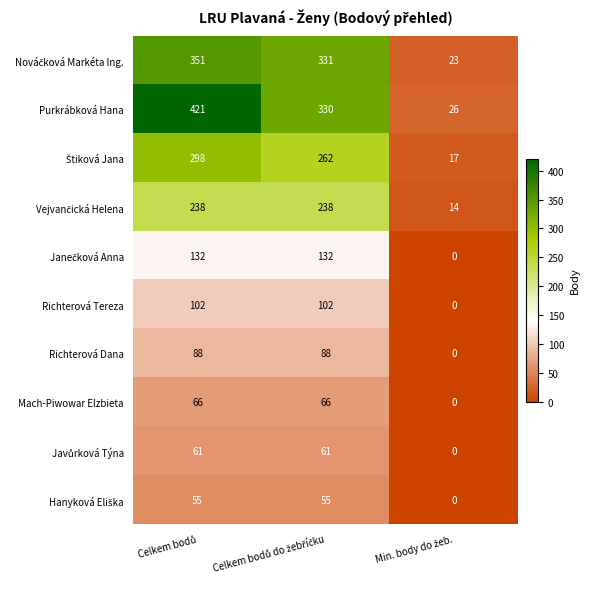

Which series has the largest total across all categories?

Purkrábková Hana